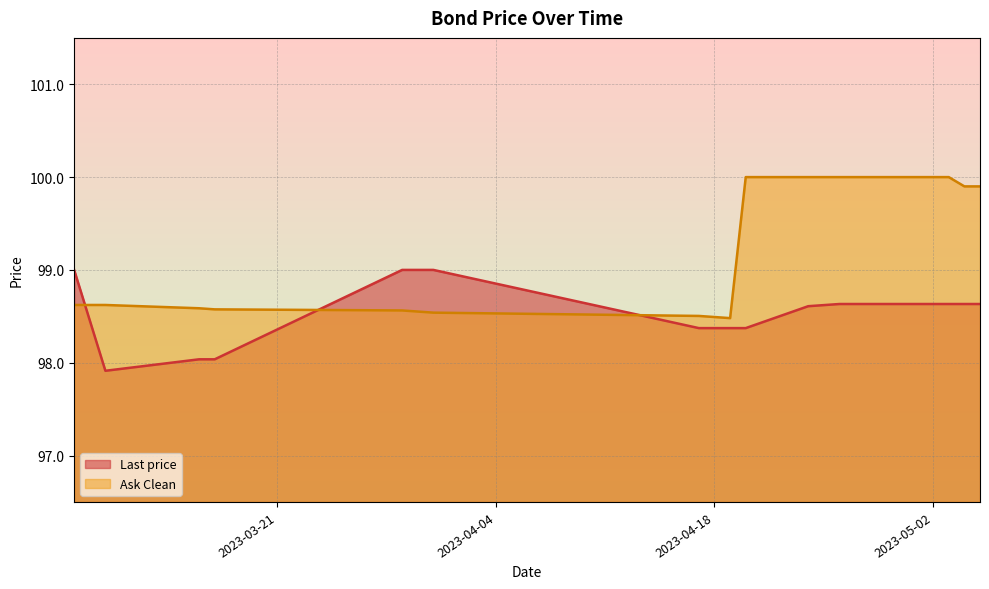

How many interior local valleys does the Last price series have?

1